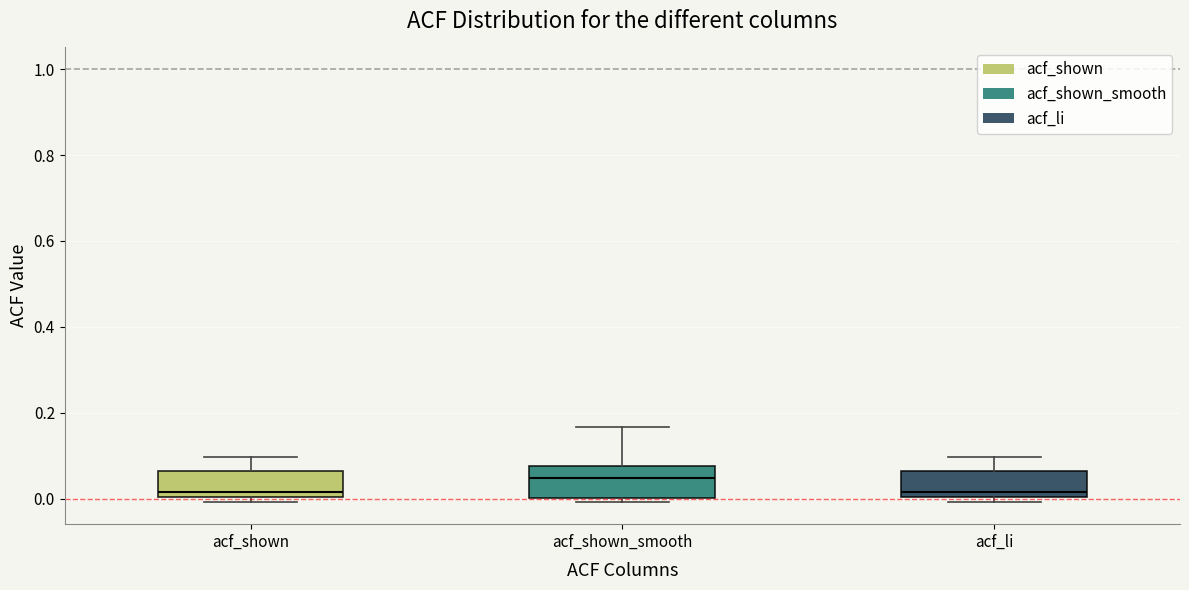

Where does the median line of the box for acf_shown sit on the y-axis? The values are not printed on the chart, so give them approximately, as read against the axis.

0.02